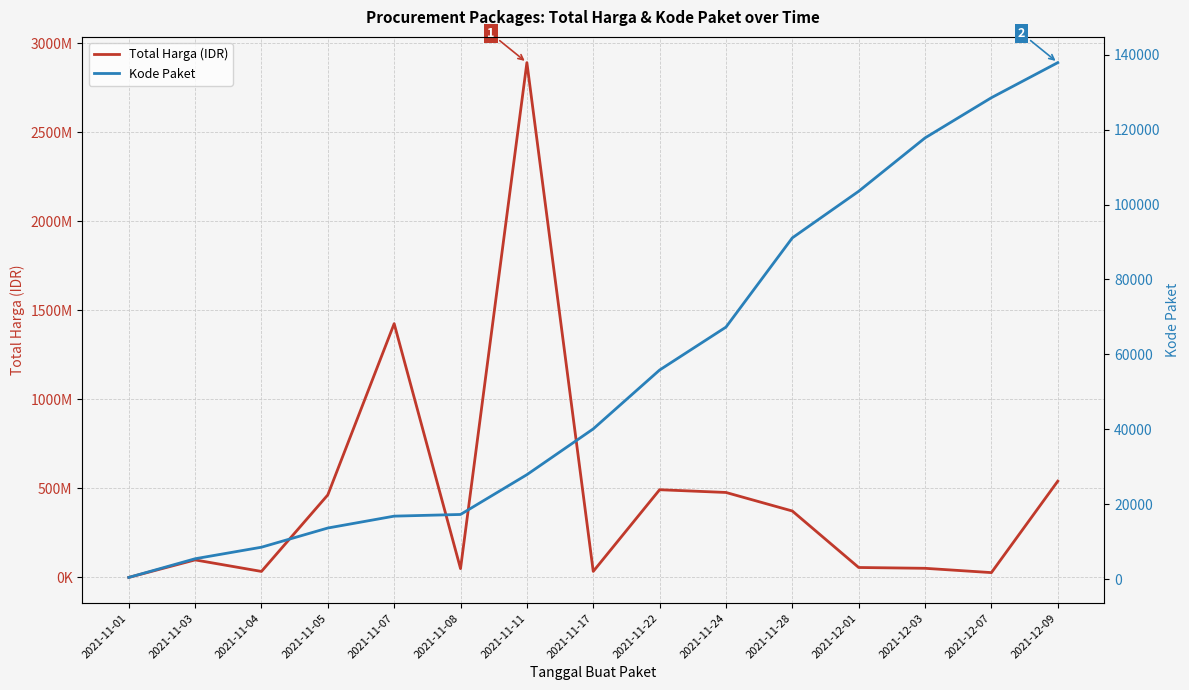

What is the value of the Total Harga (IDR) point at the 15th from the left?

541071000